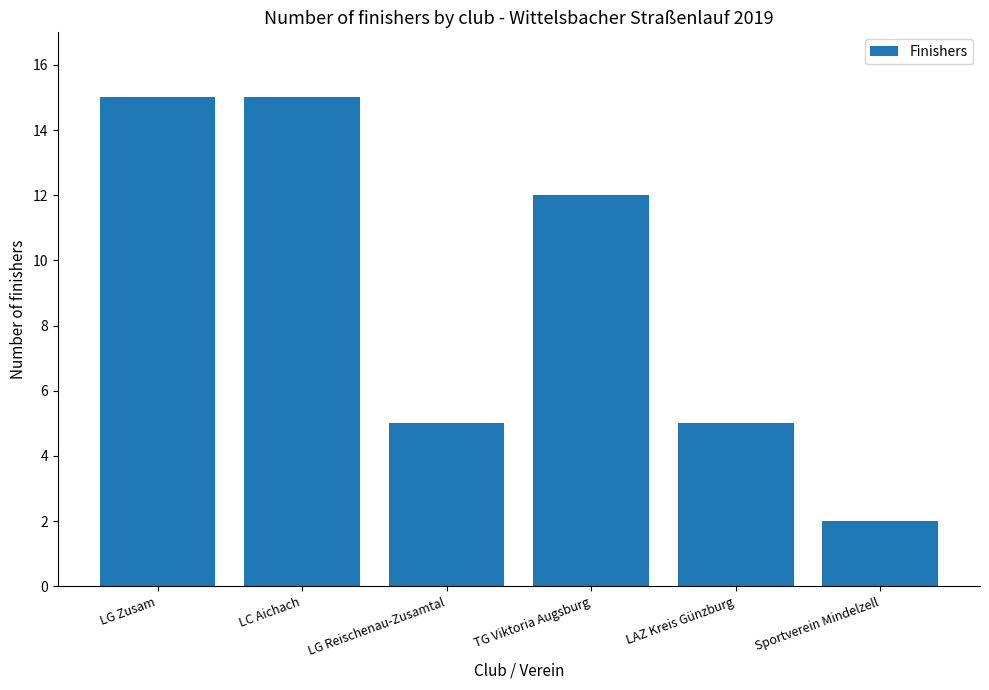

Reading left to right, transcribe all the data shown in this chart.

LG Zusam=15	LC Aichach=15	LG Reischenau-Zusamtal=5	TG Viktoria Augsburg=12	LAZ Kreis Günzburg=5	Sportverein Mindelzell=2